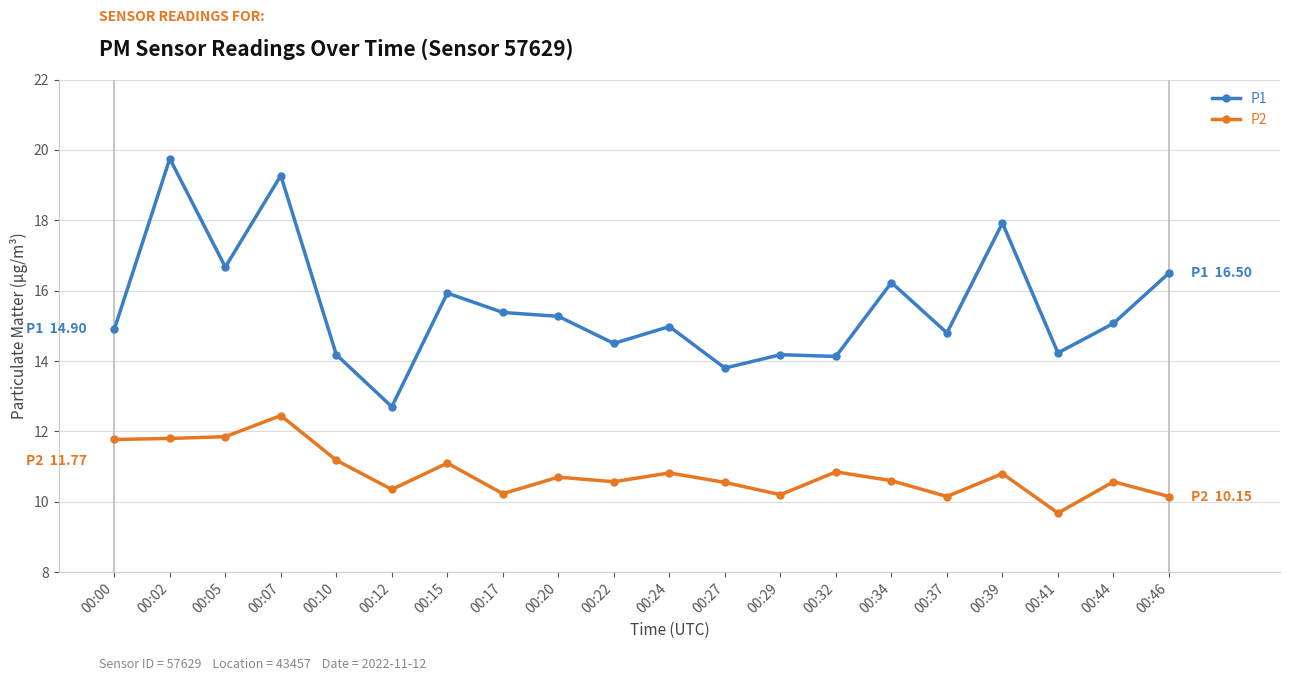

How many values in the P2 series exceed 10?

19